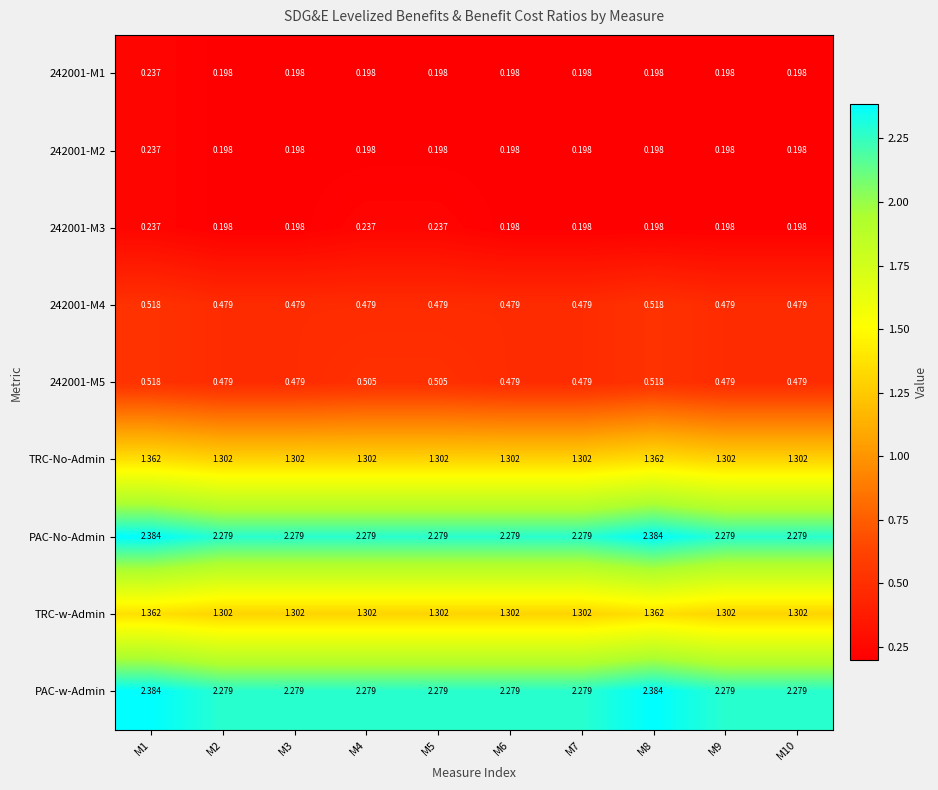

How many series are shown in this chart?

9